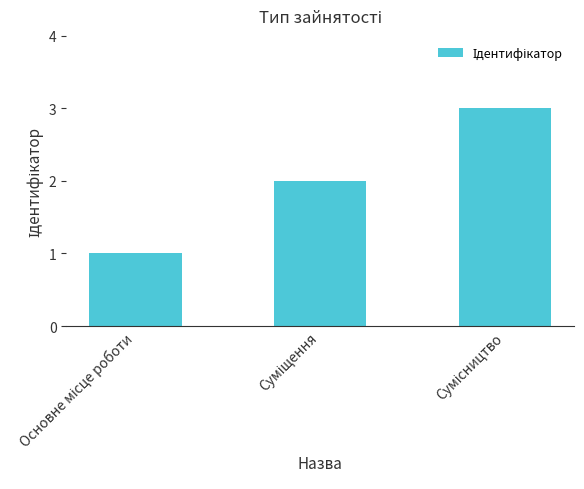

What is the greatest value displayed?

3